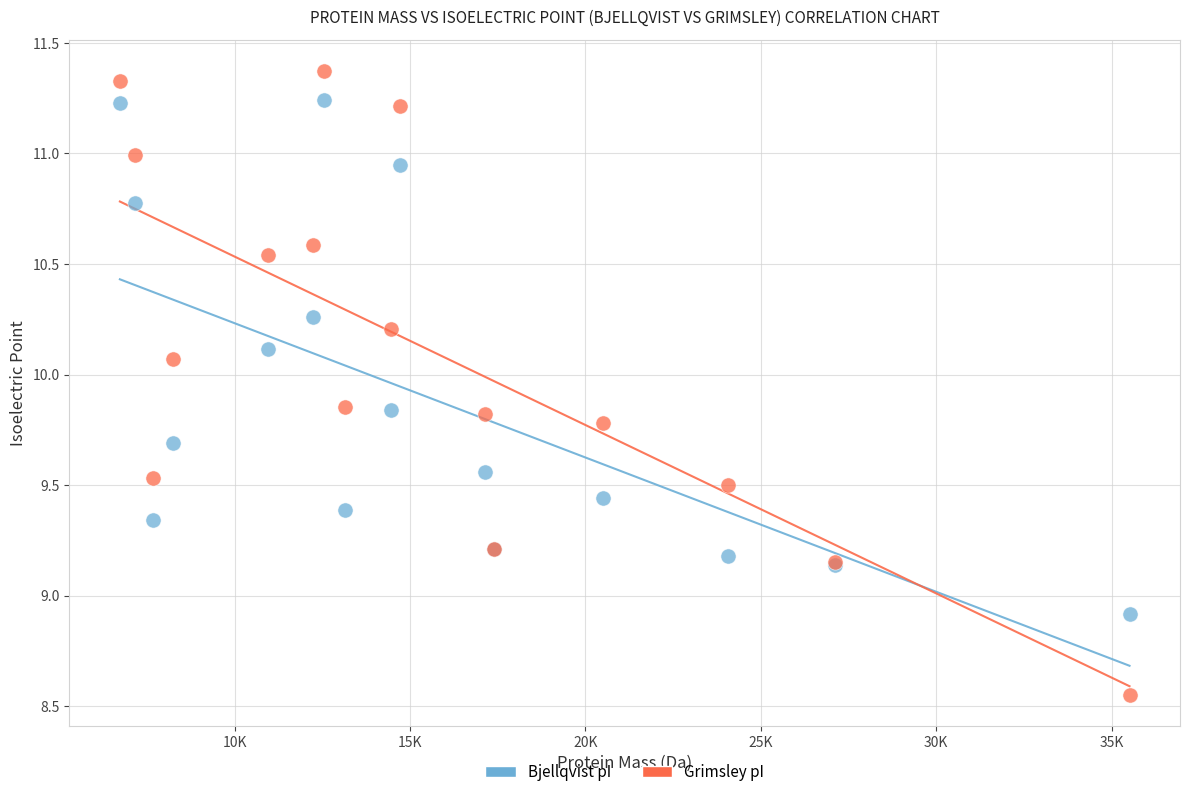

Across all series, what Y value is closest to 9?

8.9